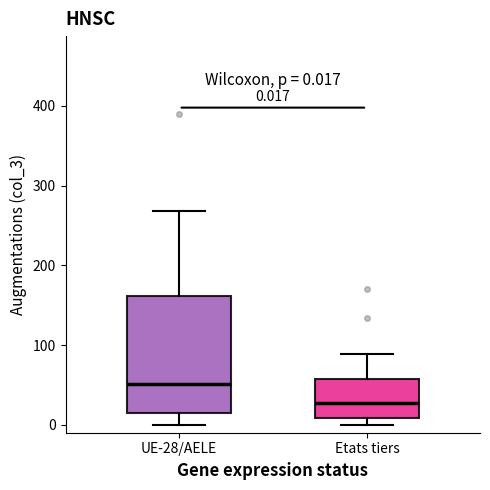

Comparing the boxes themselves (not the whiskers), which one is the tallest?

UE-28/AELE